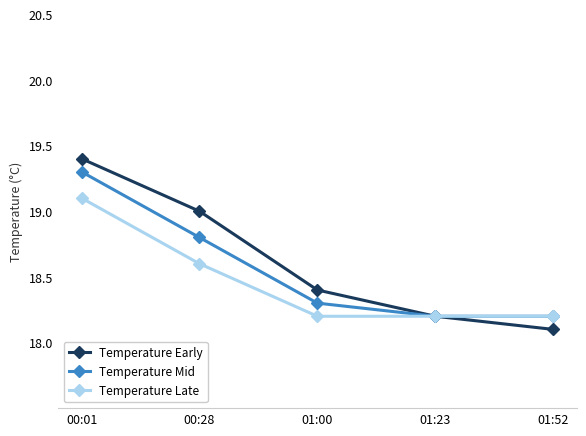

At 00:28, list the series in order from smallest to largest.

Temperature Late, Temperature Mid, Temperature Early